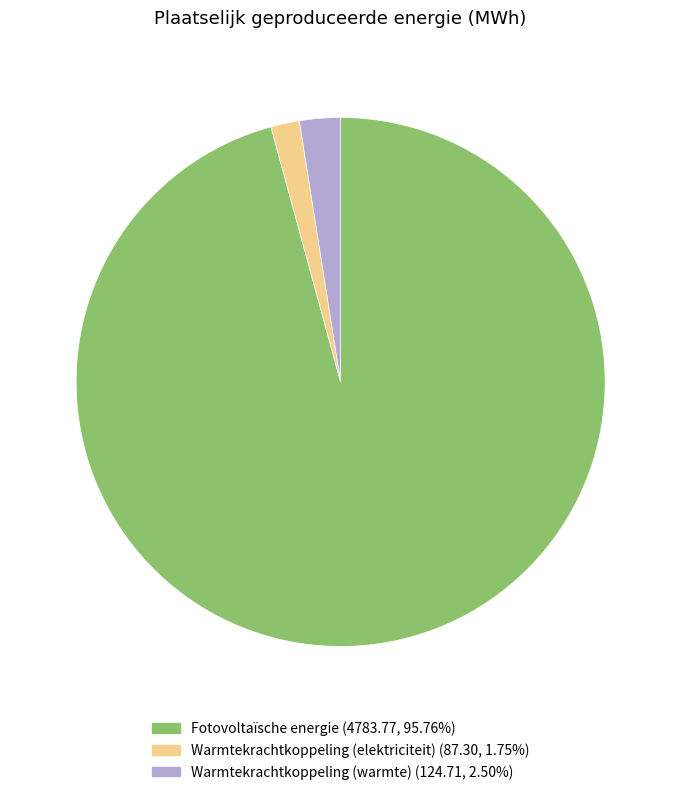

Combined, do Fotovoltaïsche energie and Warmtekrachtkoppeling (elektriciteit) account for over 50%?

Yes